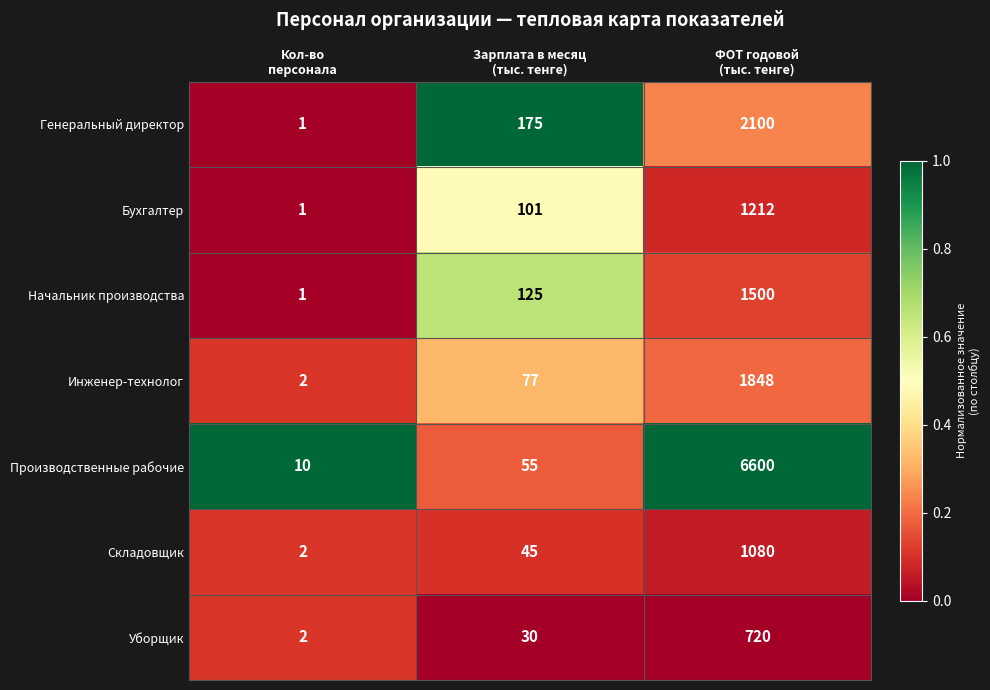

Reading left to right, list all the values displayed in this chart.

Генеральный директор: 1	175	2100
Бухгалтер: 1	101	1212
Начальник производства: 1	125	1500
Инженер-технолог: 2	77	1848
Производственные рабочие: 10	55	6600
Складовщик: 2	45	1080
Уборщик: 2	30	720